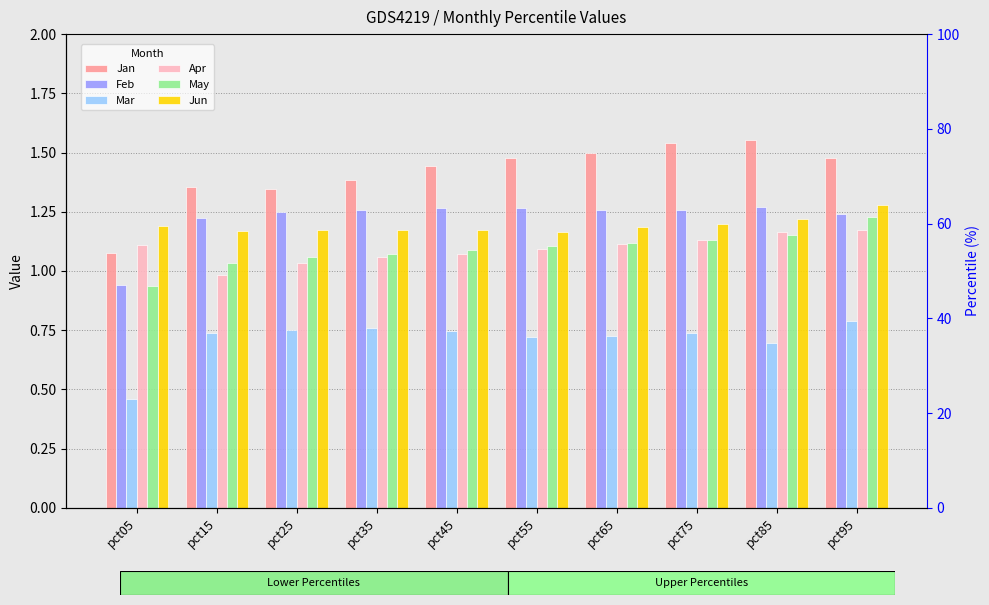

At which label is Feb closest to 1?

pct05